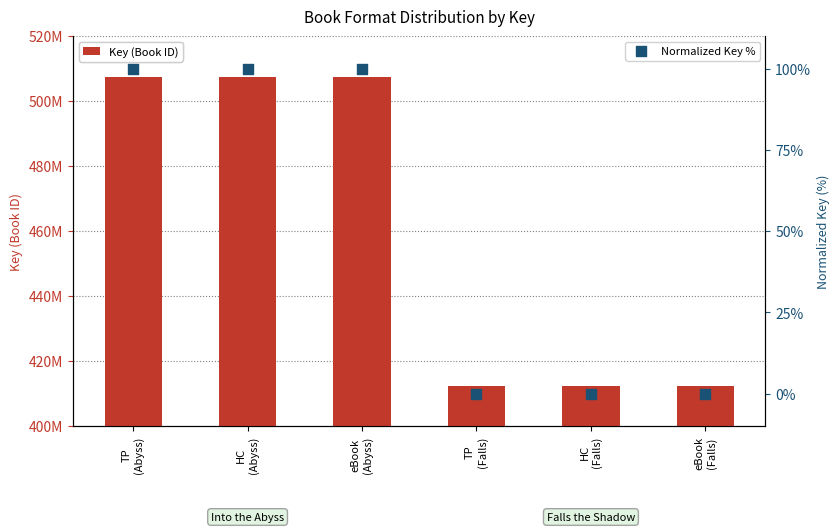

What are all the series names shown in the legend?

Key (Book ID), Normalized Key %